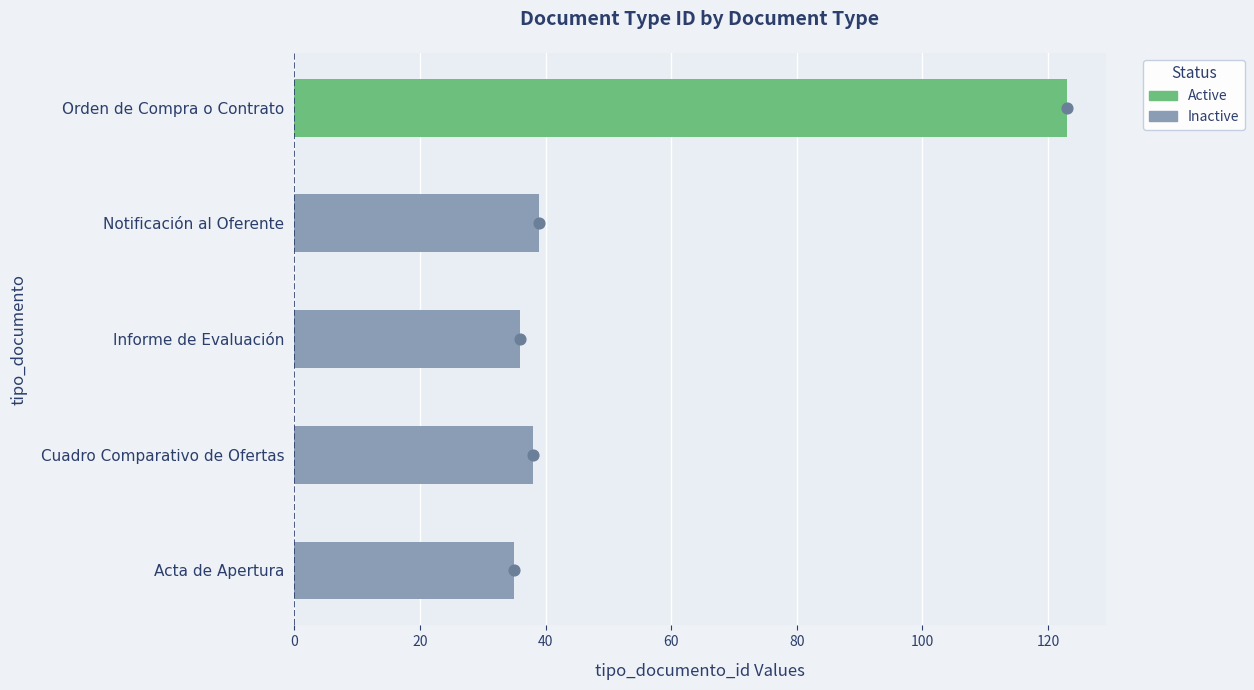

Approximately how many times larger is the value at Cuadro Comparativo de Ofertas compared to Orden de Compra o Contrato?

0.3